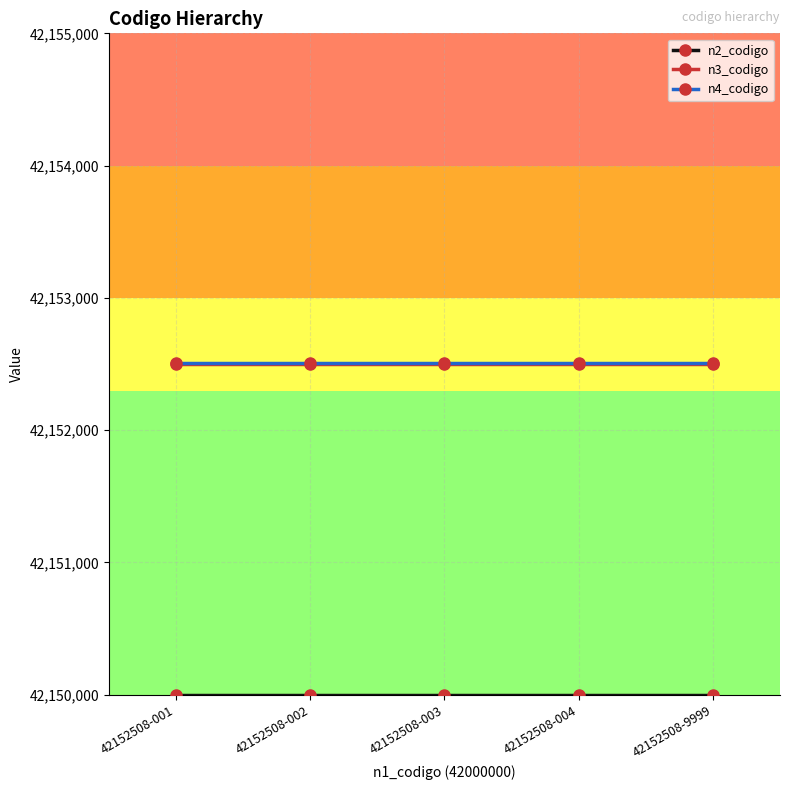

How many lines are shown in the chart?

3